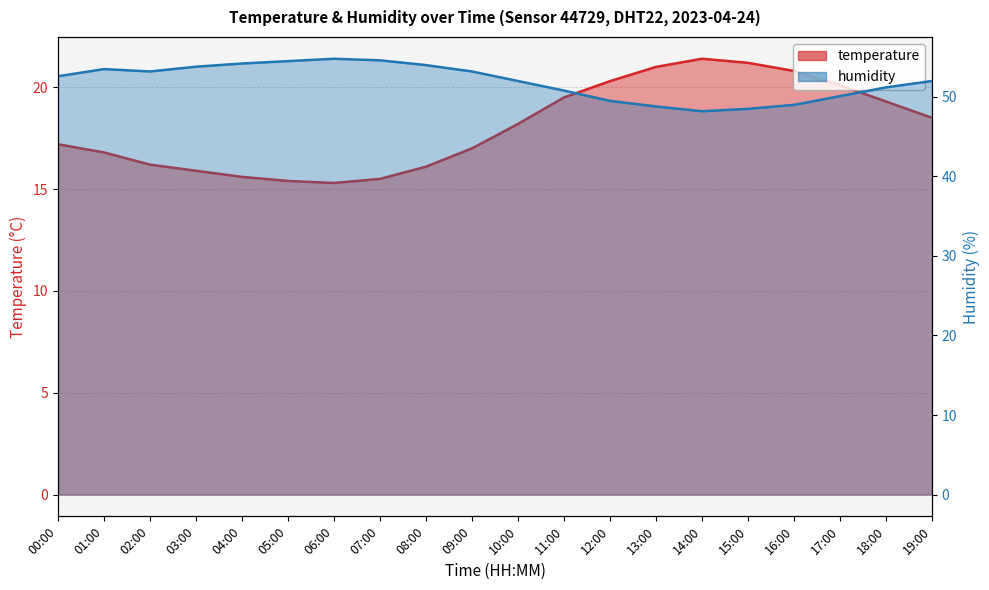

Between 15:00 and 19:00, which series saw the biggest shift?

humidity